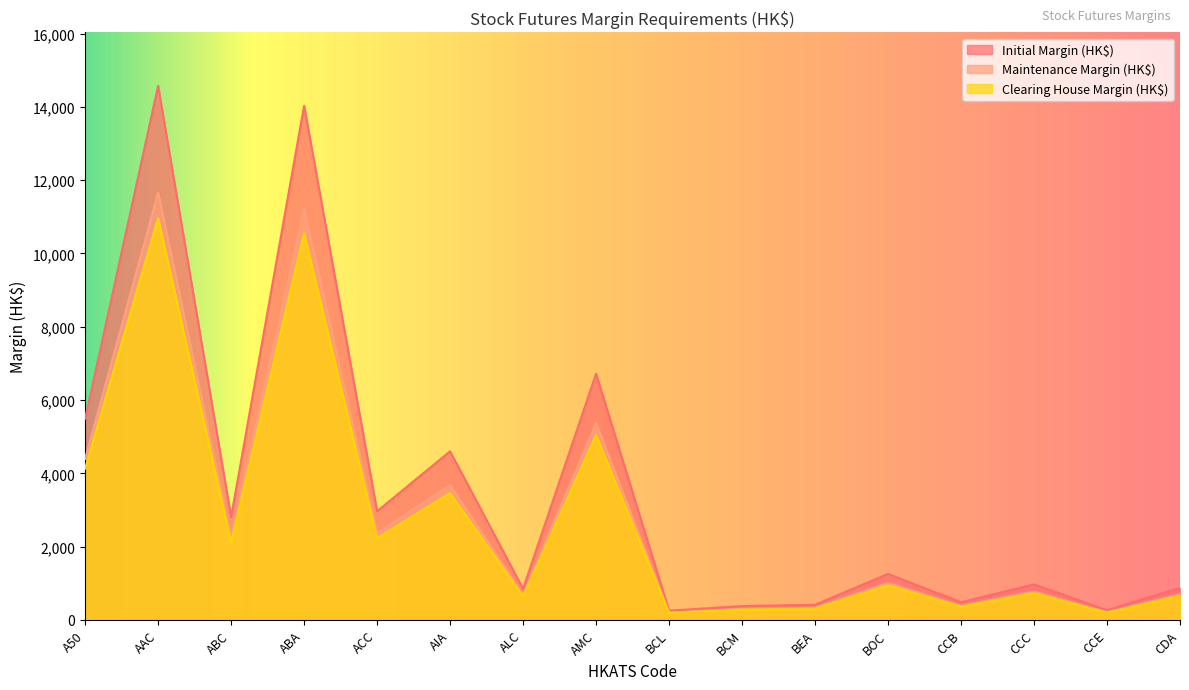

True or false: Maintenance Margin (HK$) and Initial Margin (HK$) intersect in this chart.

False